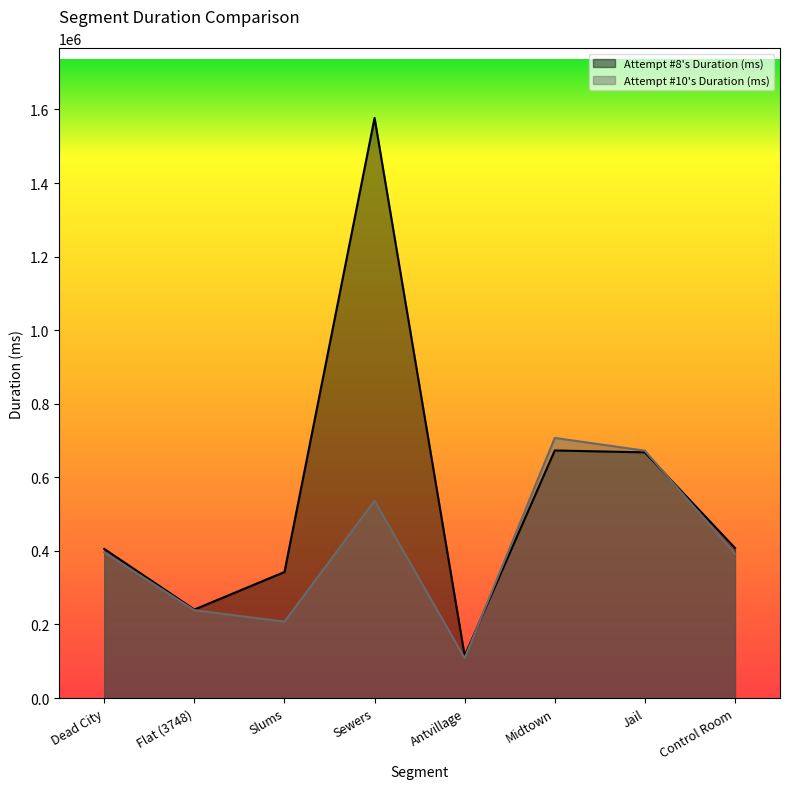

At which category is the sum across all series the highest?

Sewers